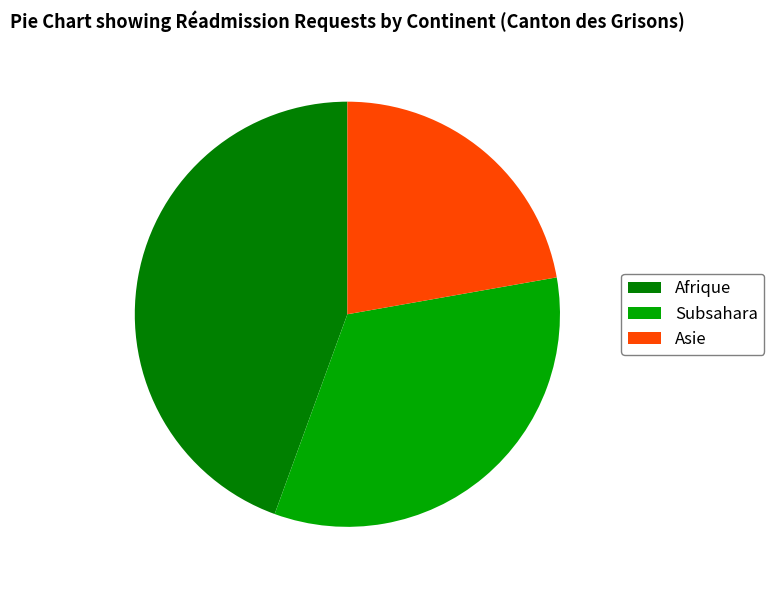

The Asie slice represents 16% of the pie. True or false?

False